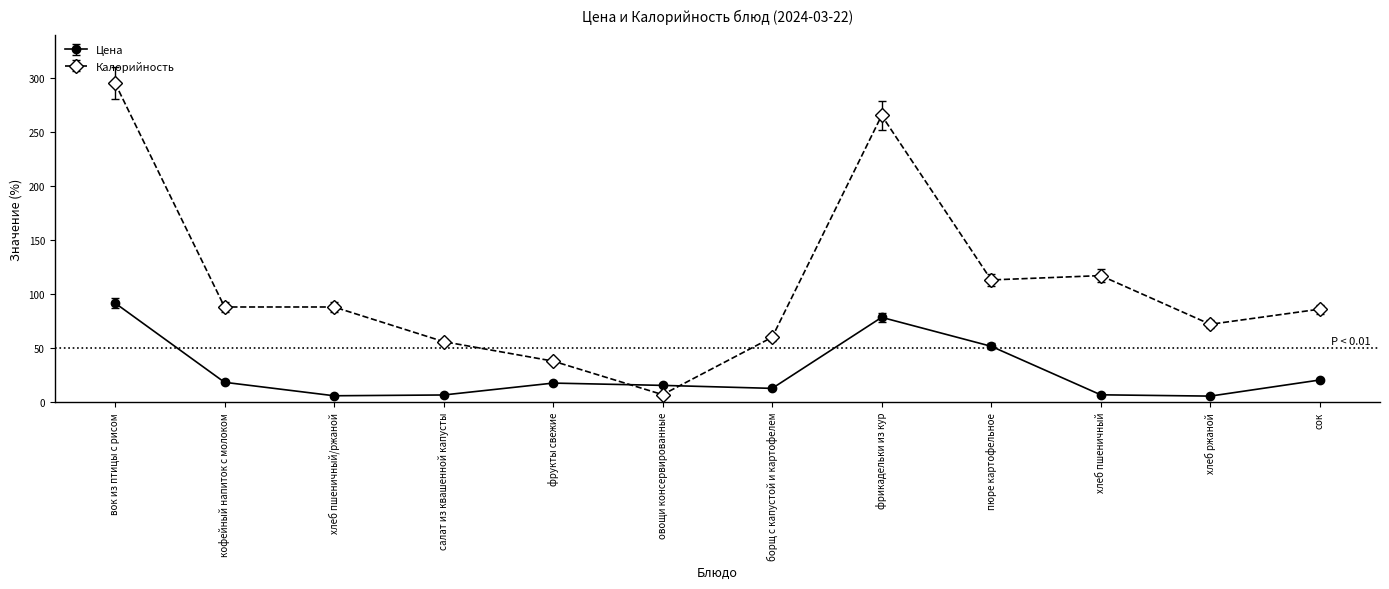

What is the approximate value of Цена at хлеб ржаной?

5.7